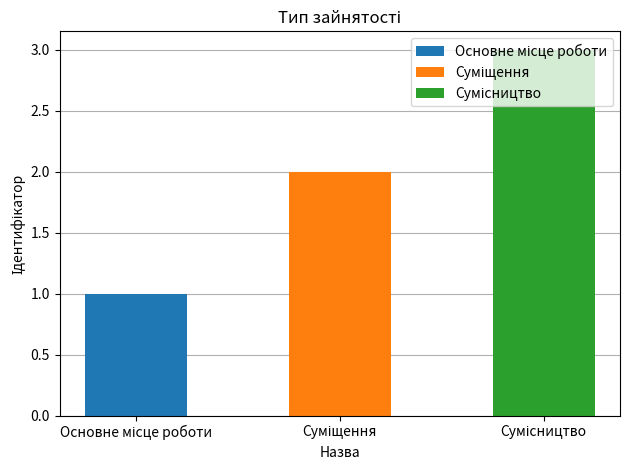

What is the label of the 3rd bar from the right?

Основне місце роботи